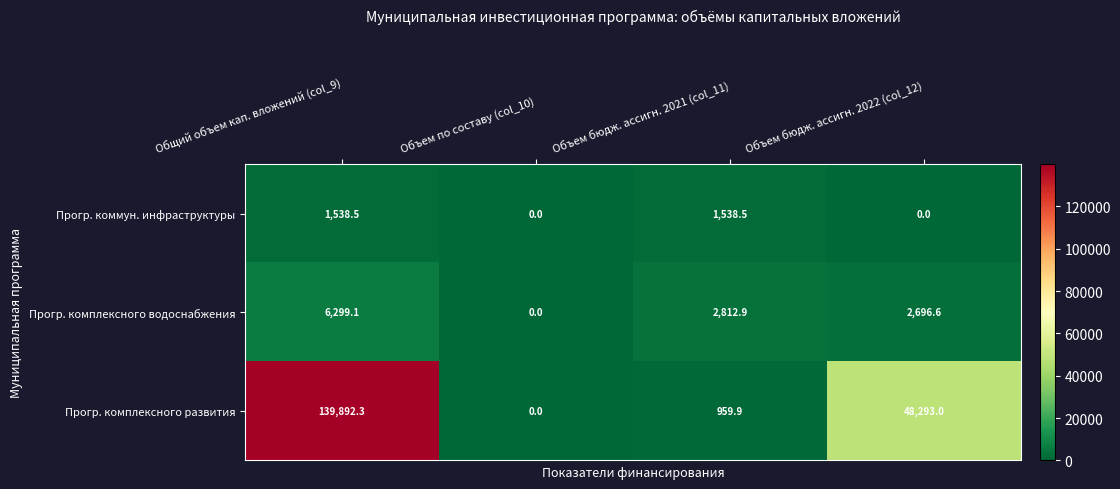

What is the difference between the highest and lowest values at Объем бюдж. ассигн. 2022 (col_12)?

48293.0